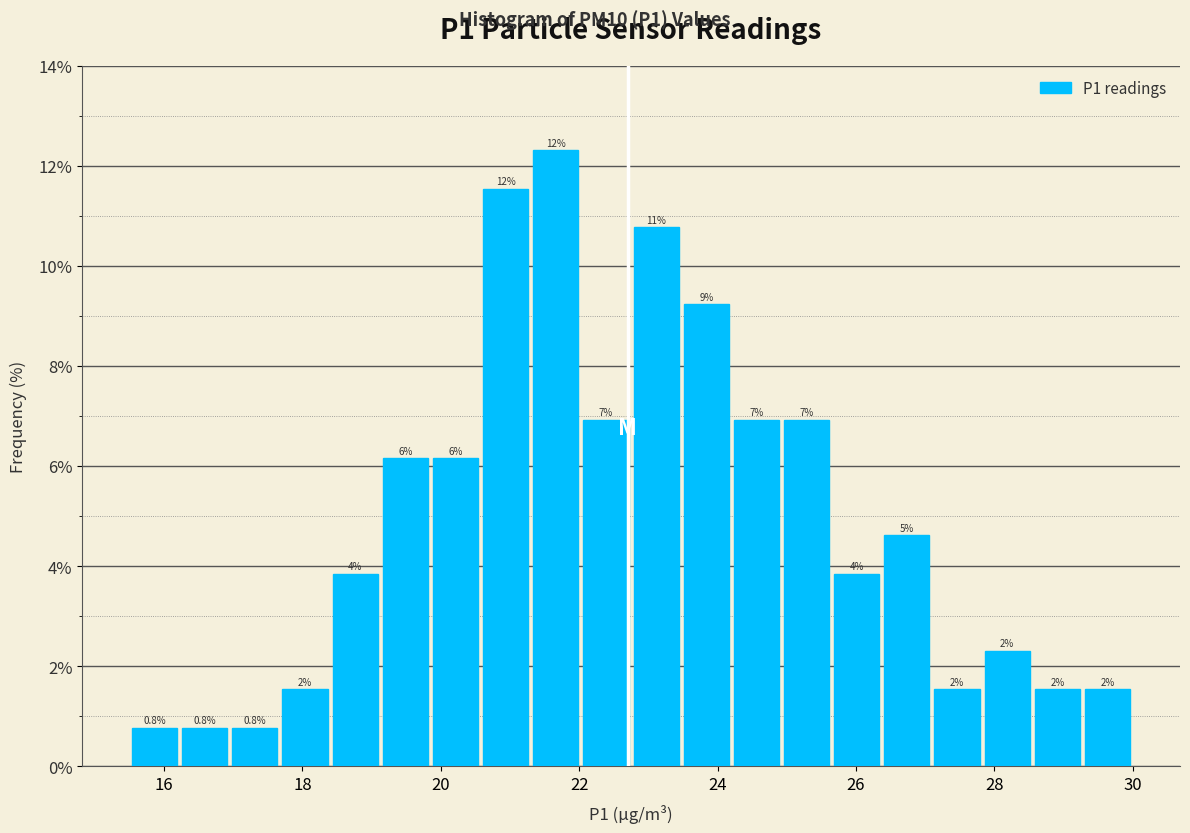

Around what value on the x-axis is the tallest bar? Give the approximate position of its centre, as read against the axis.

21.6